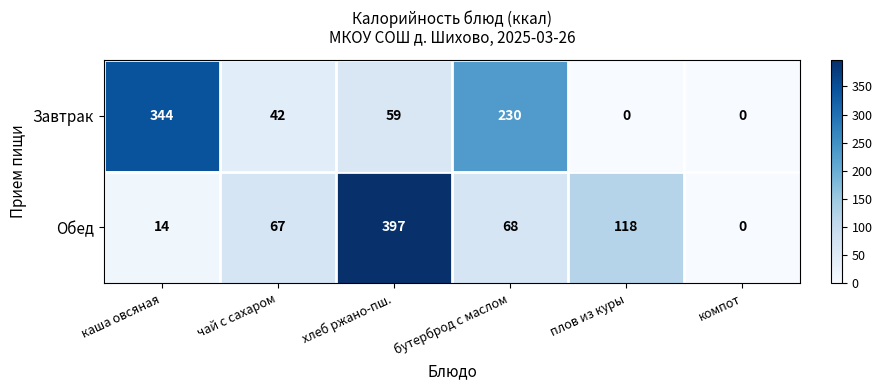

Count the number of categories in the chart.

6